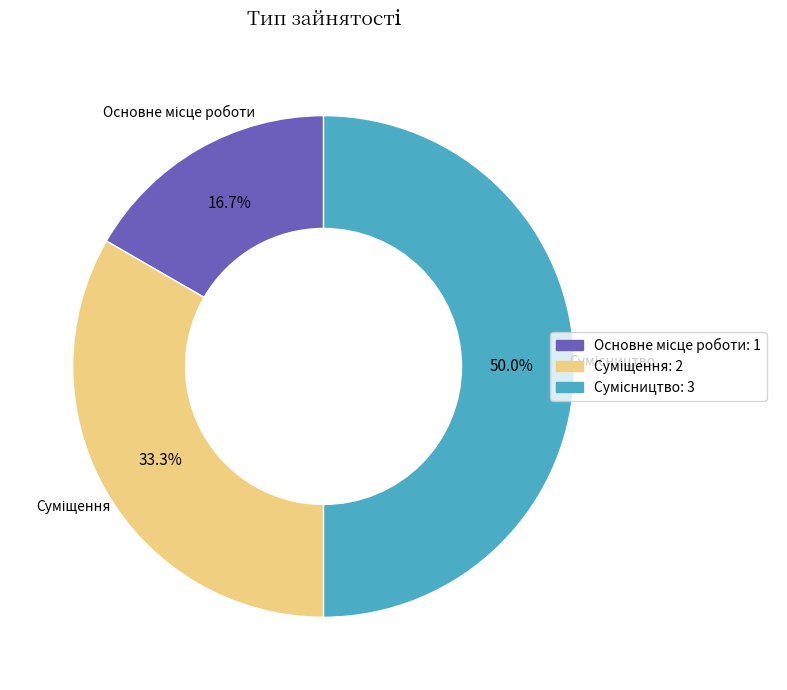

To the nearest percent, what is the average slice percentage?

33%